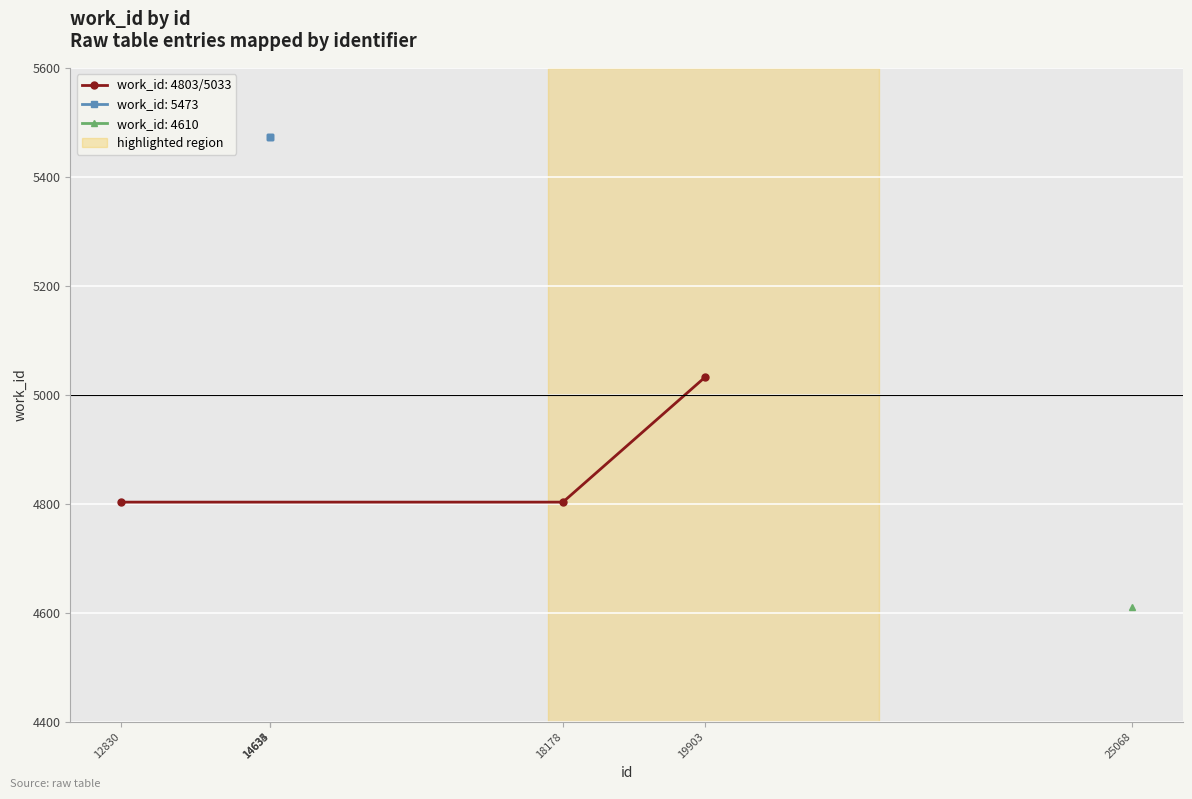

Reading left to right, transcribe all the data shown in this chart.

12830=4803	14633=5473	14634=5473	14635=5473	18178=4803	19903=5033	25068=4610